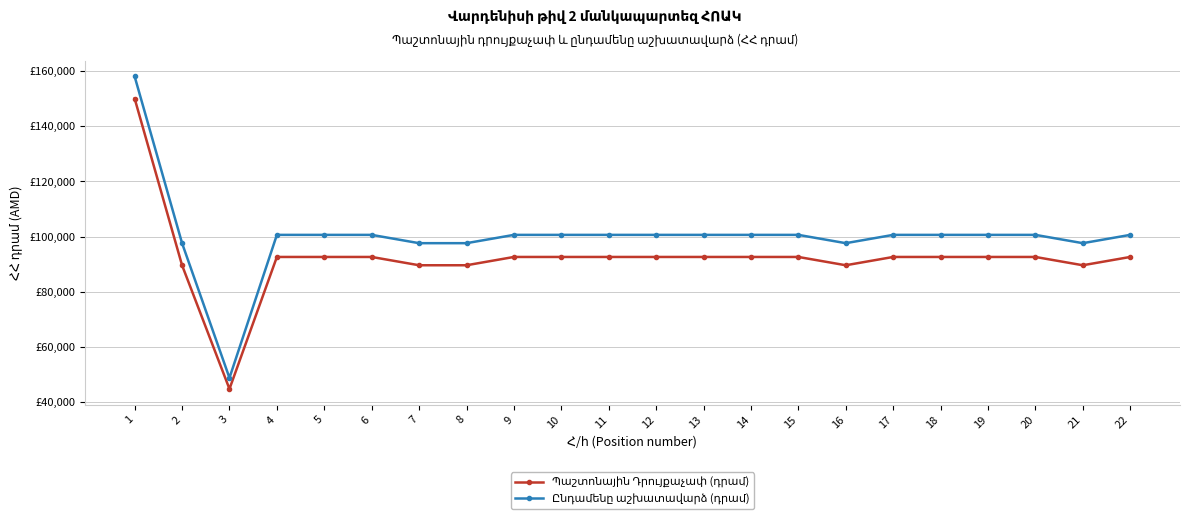

What is the difference between the maximum and second lowest values in the Ընդամենը աշխատավարձ (դրամ) series?

60389